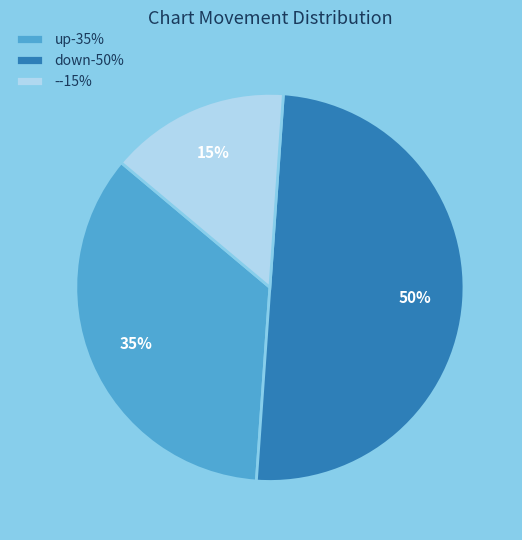

What is the smallest slice in the pie chart?

-